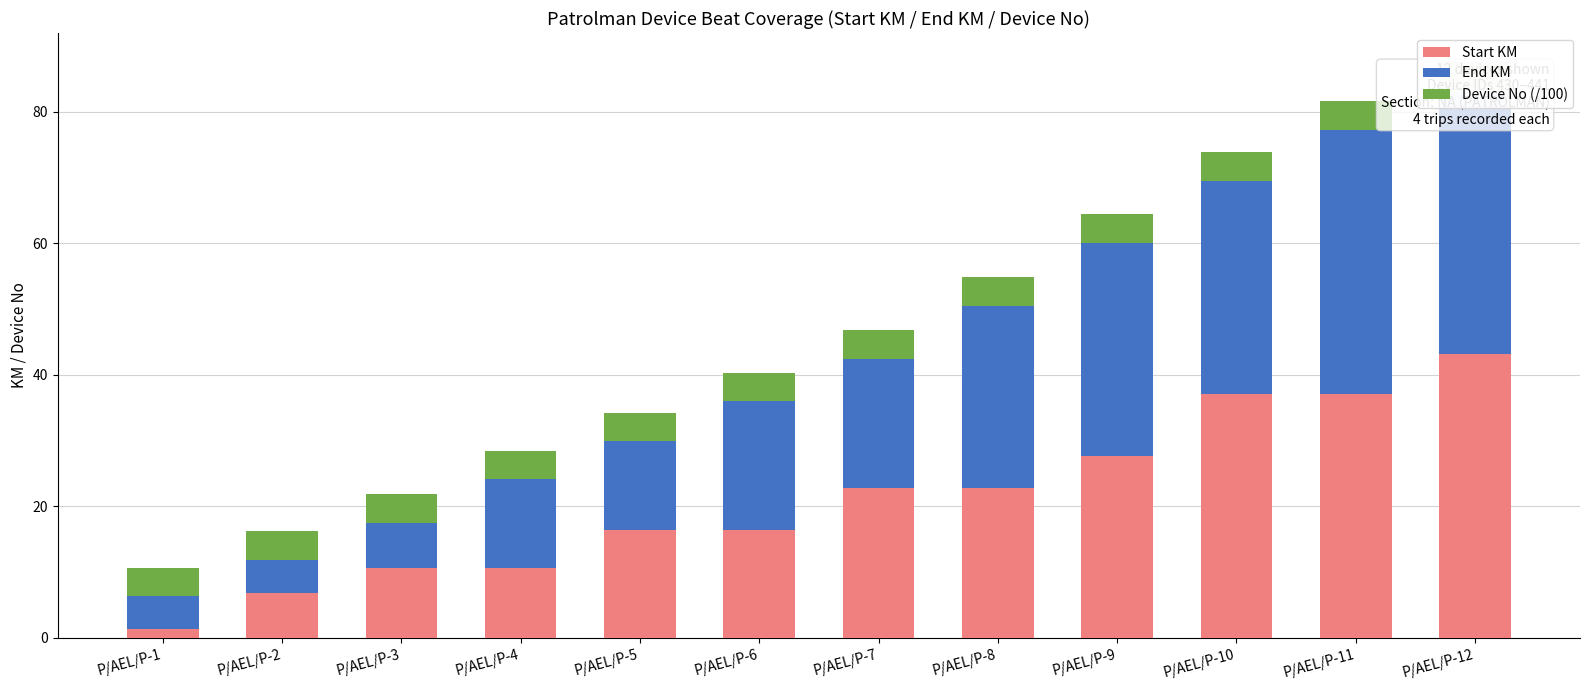

The Start KM series shows 15.4 at P/AEL/P-4. True or false?

False